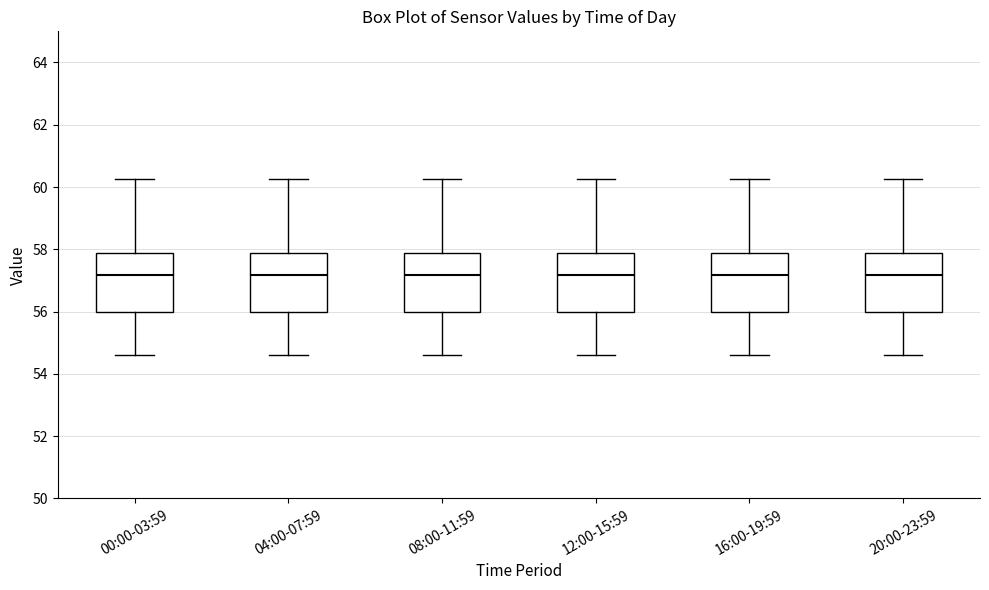

Reading left to right, read every box against the y-axis: the position of its median line, the range the box covers, and the ends of its whiskers. The values are not printed on the chart, so give them approximately, as read against the axis.

00:00-03:59: median 57.2, box 56.0 to 57.8, whiskers 54.6 to 60.2
04:00-07:59: median 57.2, box 56.0 to 57.8, whiskers 54.6 to 60.2
08:00-11:59: median 57.2, box 56.0 to 57.8, whiskers 54.6 to 60.2
12:00-15:59: median 57.2, box 56.0 to 57.8, whiskers 54.6 to 60.2
16:00-19:59: median 57.2, box 56.0 to 57.8, whiskers 54.6 to 60.2
20:00-23:59: median 57.2, box 56.0 to 57.8, whiskers 54.6 to 60.2